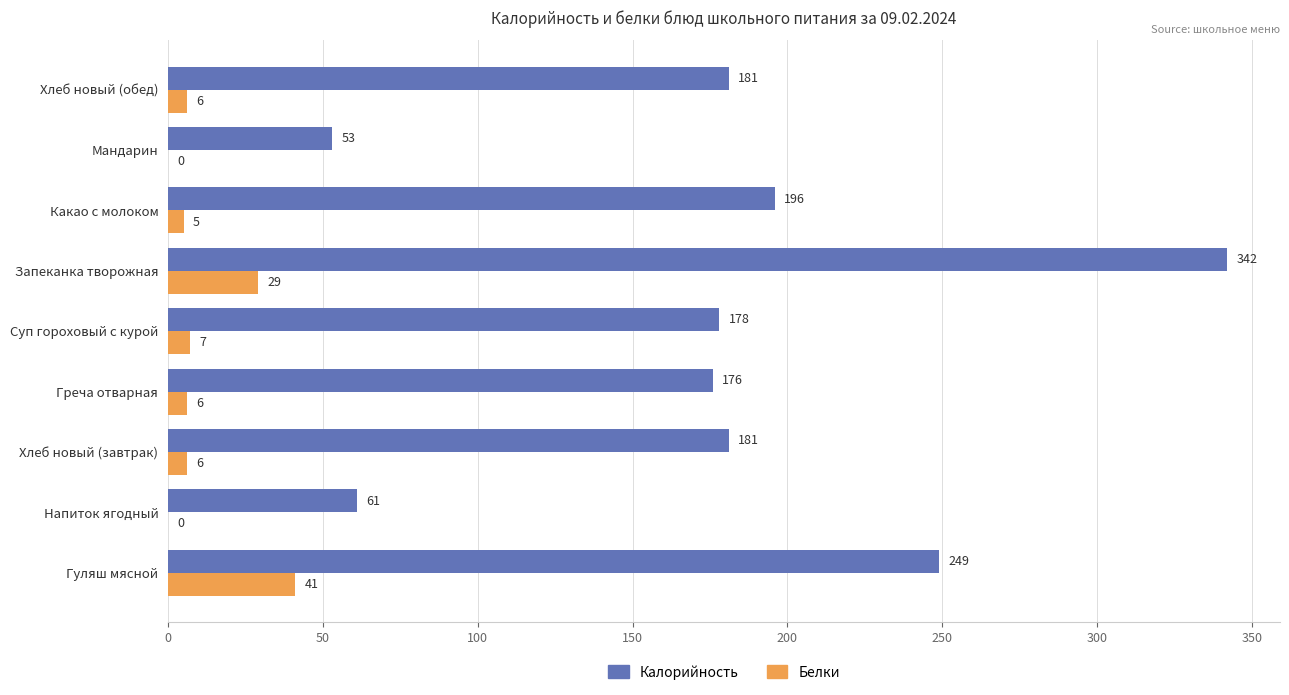

Which series has the largest range (max minus min)?

Калорийность